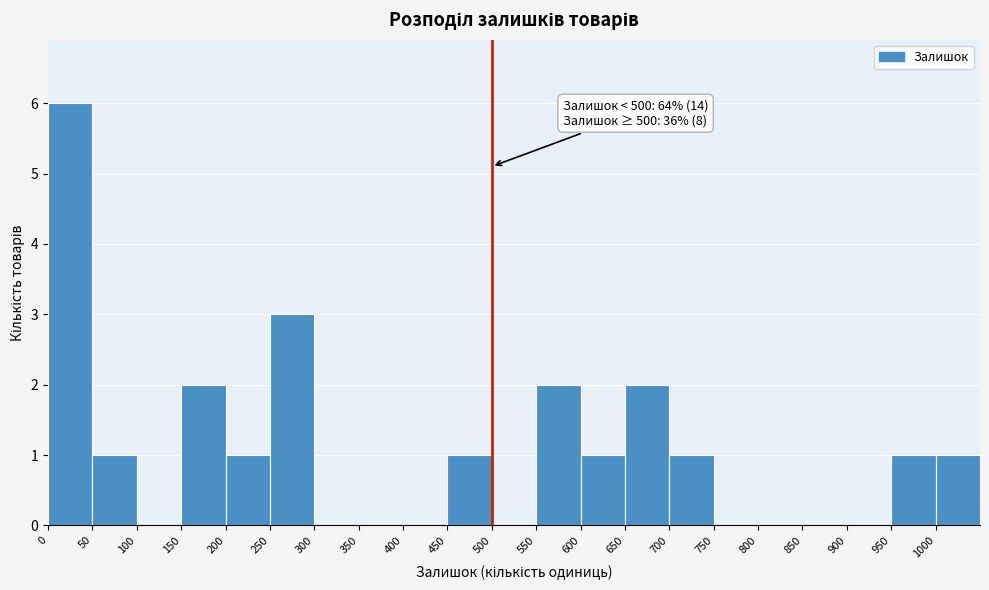

Which range on the x-axis has the tallest bar?

0 to 50